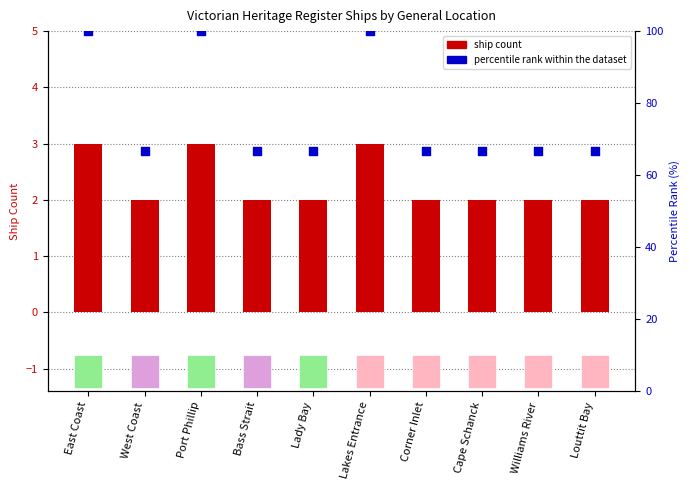

What is the total value across all series at Corner Inlet?

68.7